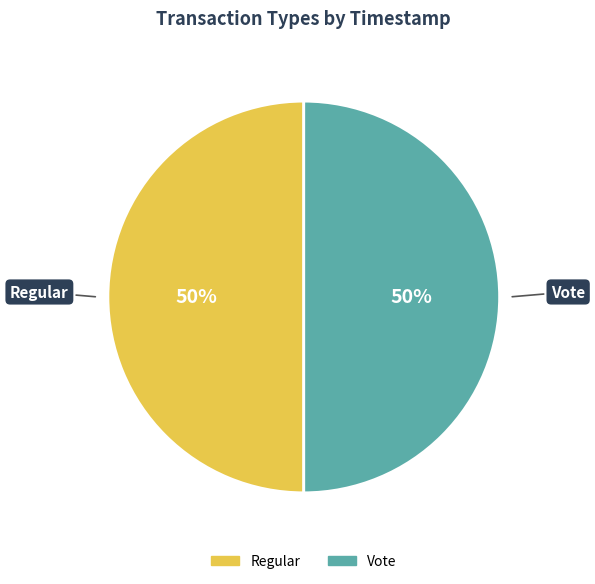

True or false: Vote accounts for 50% of the total.

True